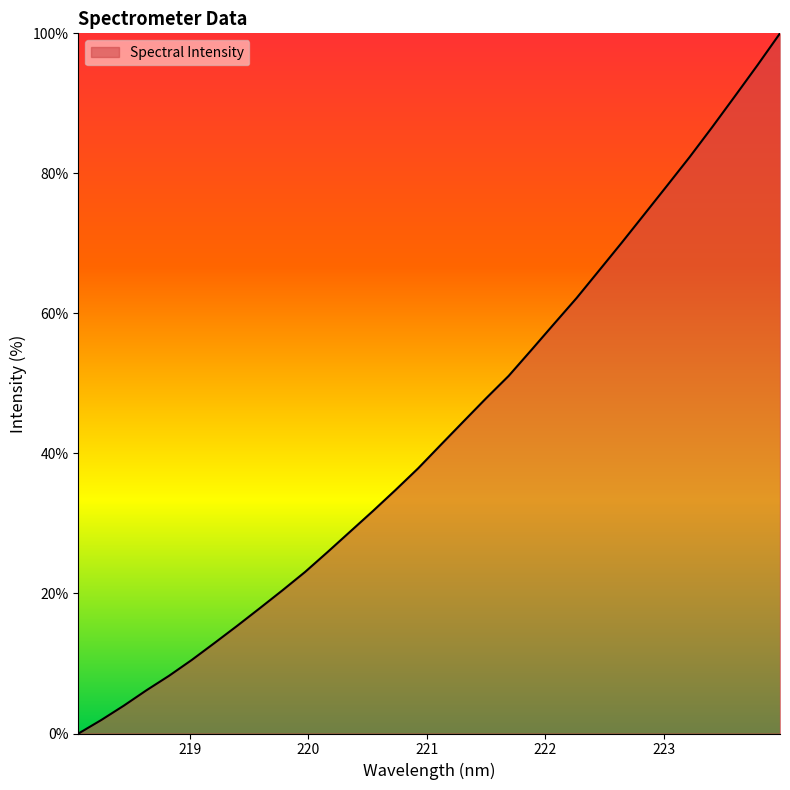

What is the maximum value shown in the chart?

100.0